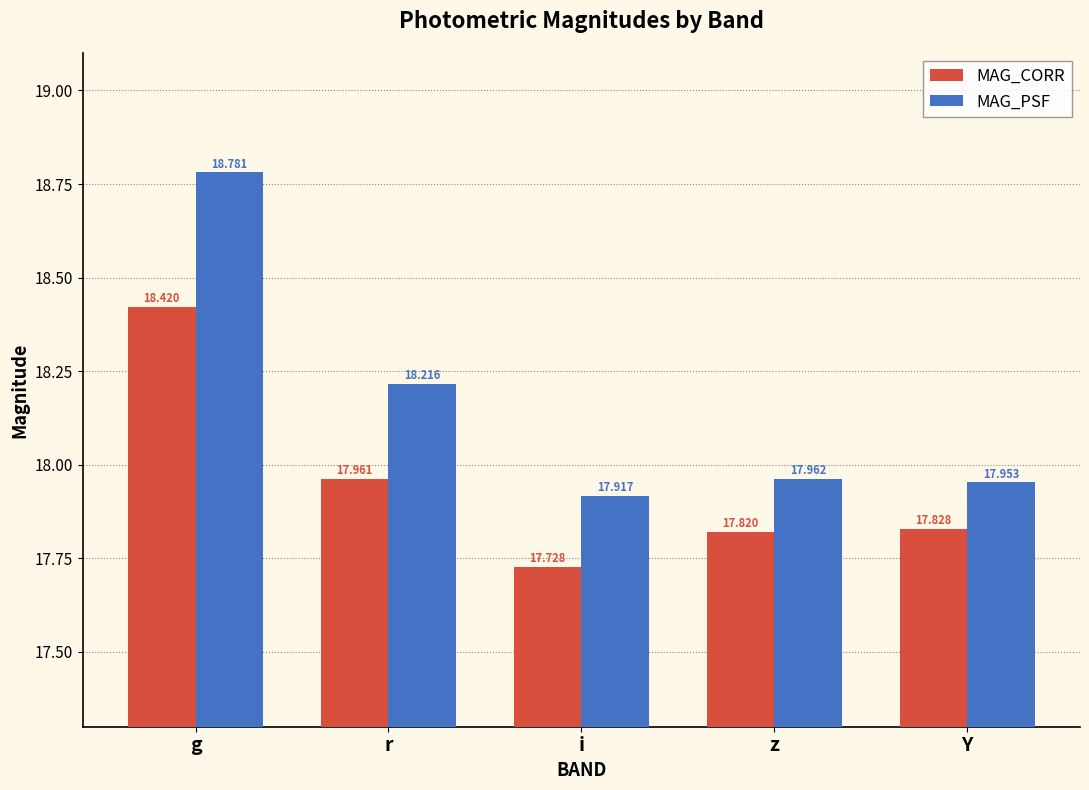

Which label corresponds to the smallest value in the chart?

i